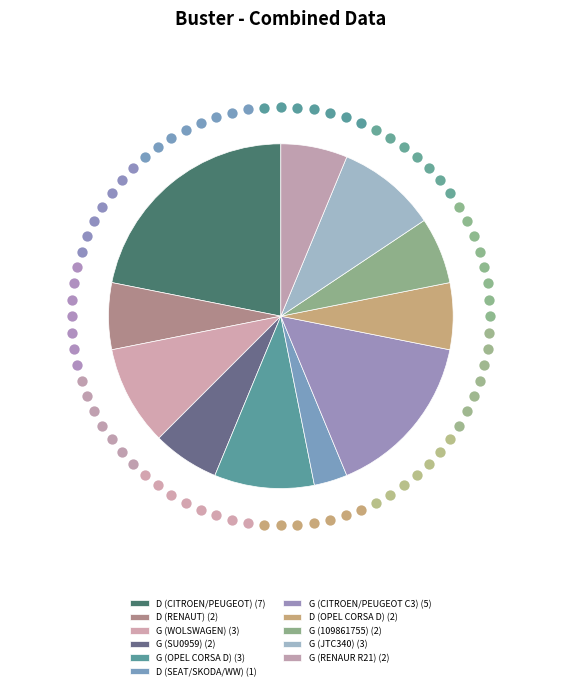

To the nearest percent, what percentage of the pie is G (JTC340)?

9%